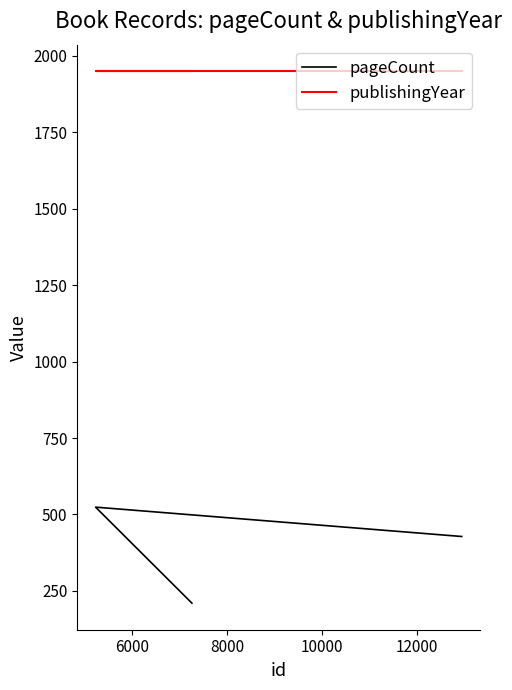

Which series has the largest total across all categories?

publishingYear